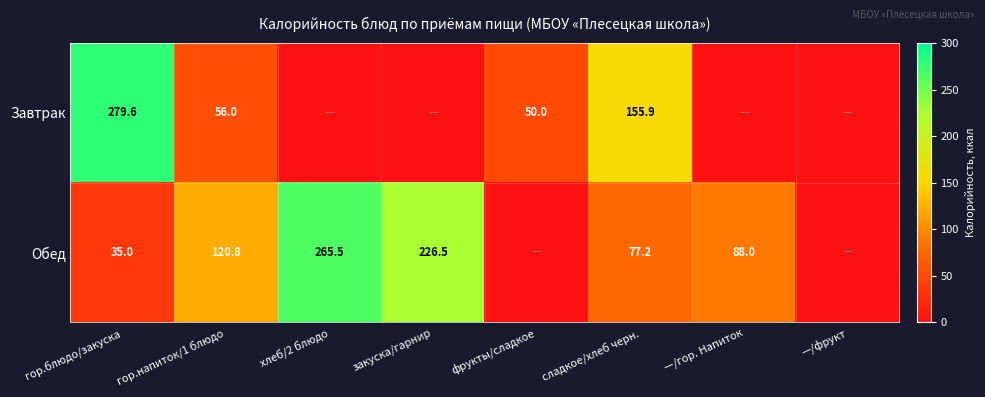

What is the difference between the highest and lowest values at гор.блюдо/закуска?

244.6